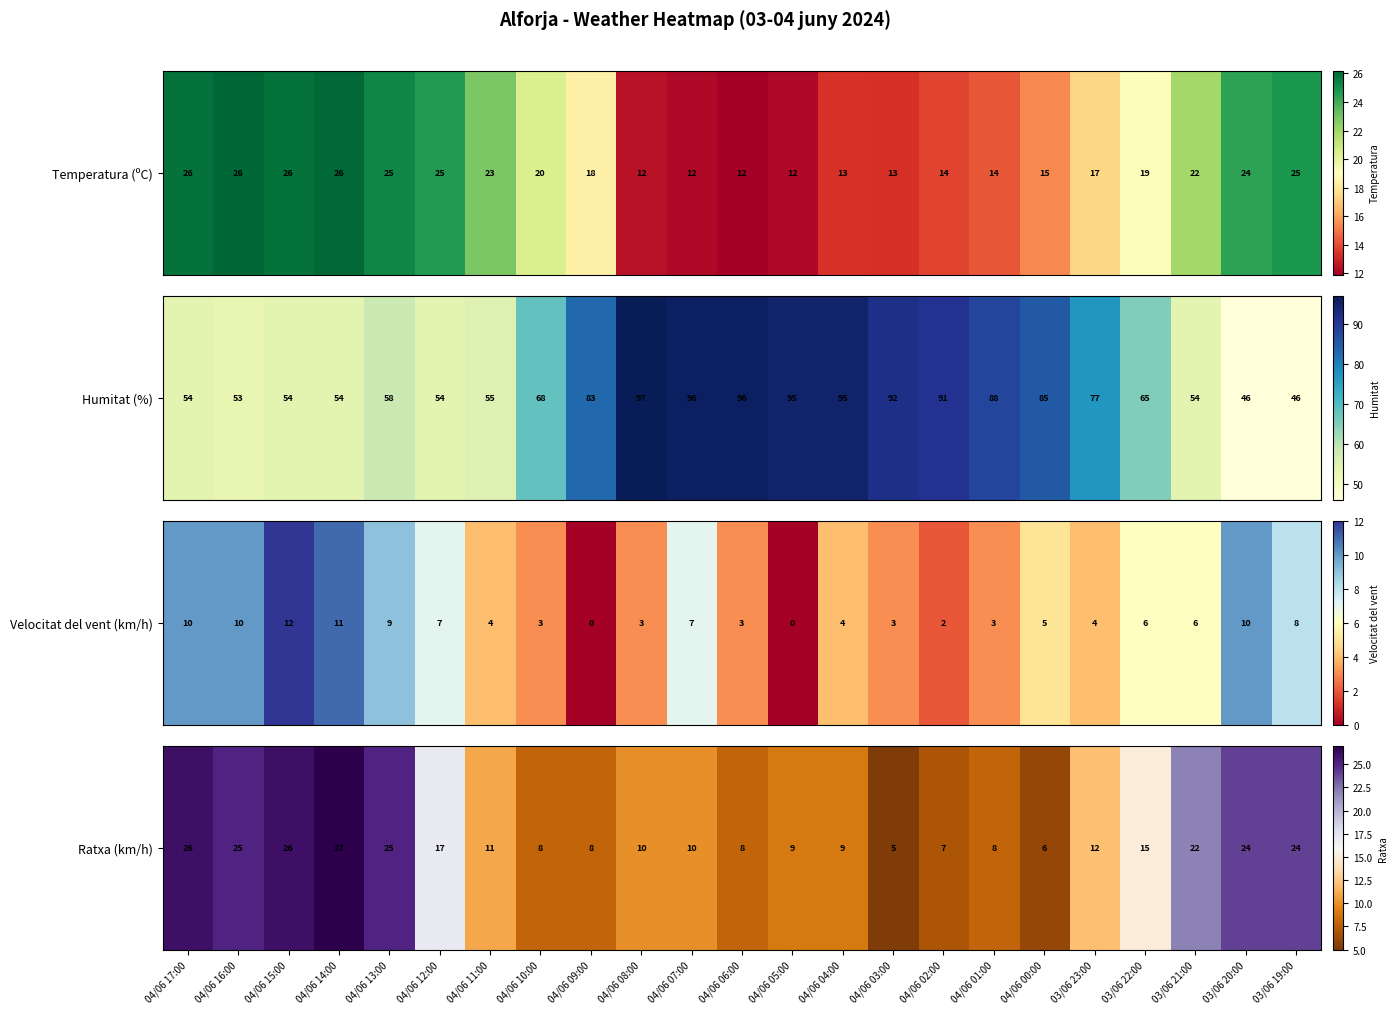

At which category does the chart reach its minimum across all series?

04/06 03:00